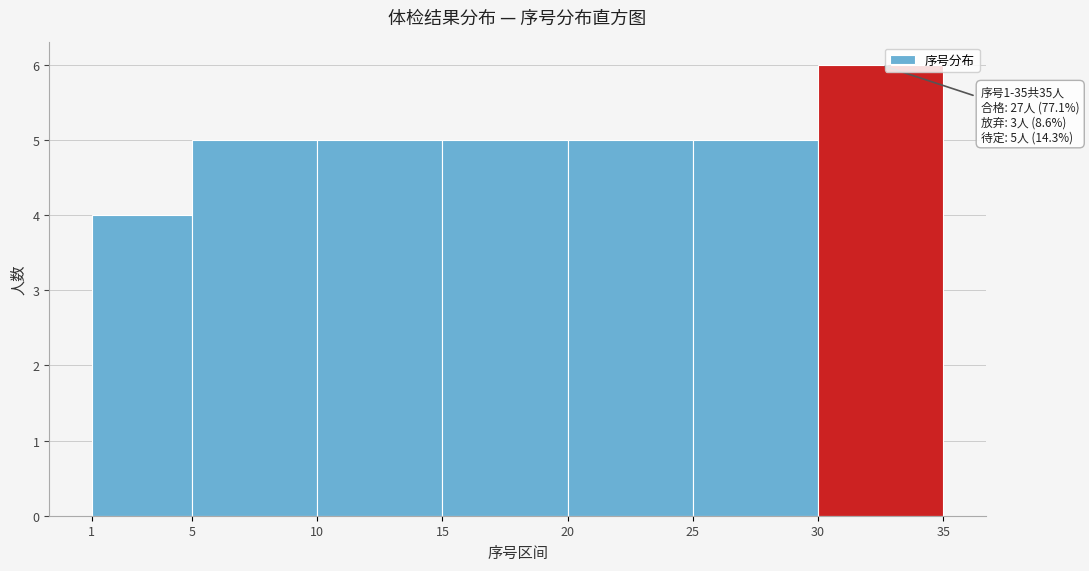

Which range on the x-axis has the tallest bar?

30 to 35